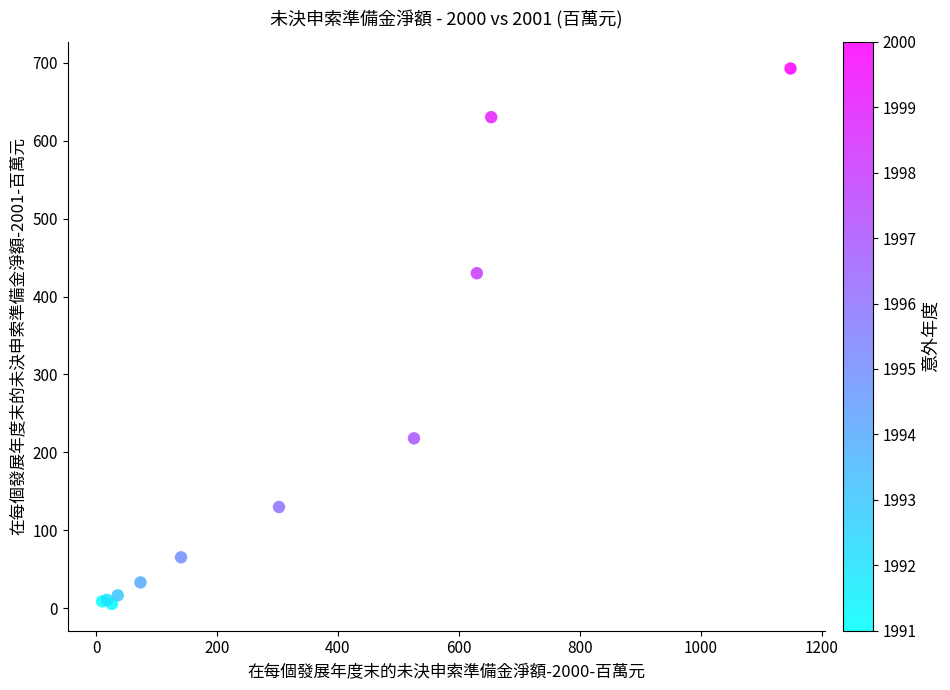

What Y value in the scatter plot is closest to 349?

430.0